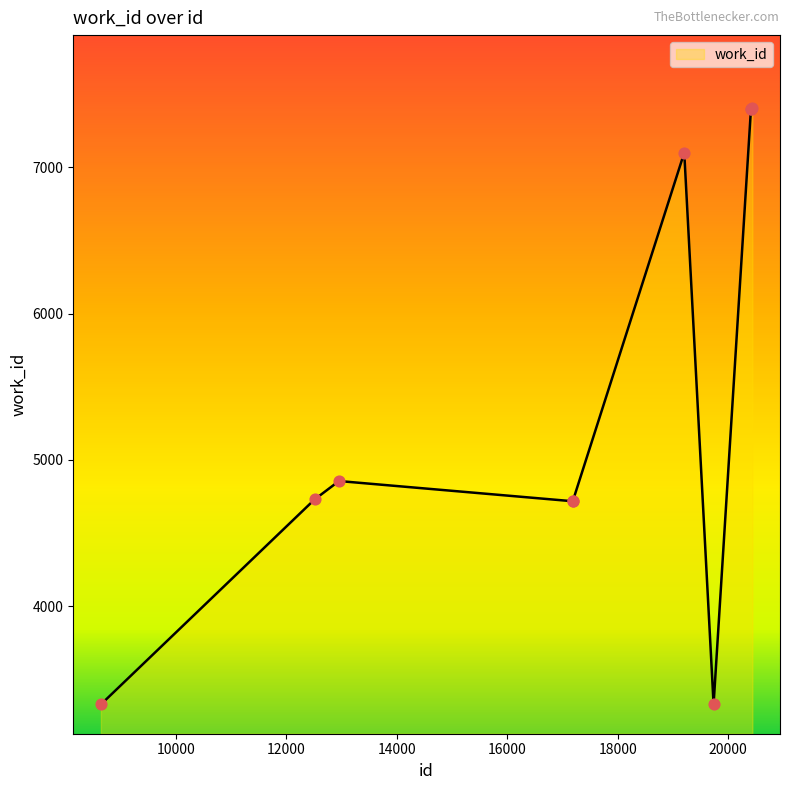

What is the greatest value displayed?

7402